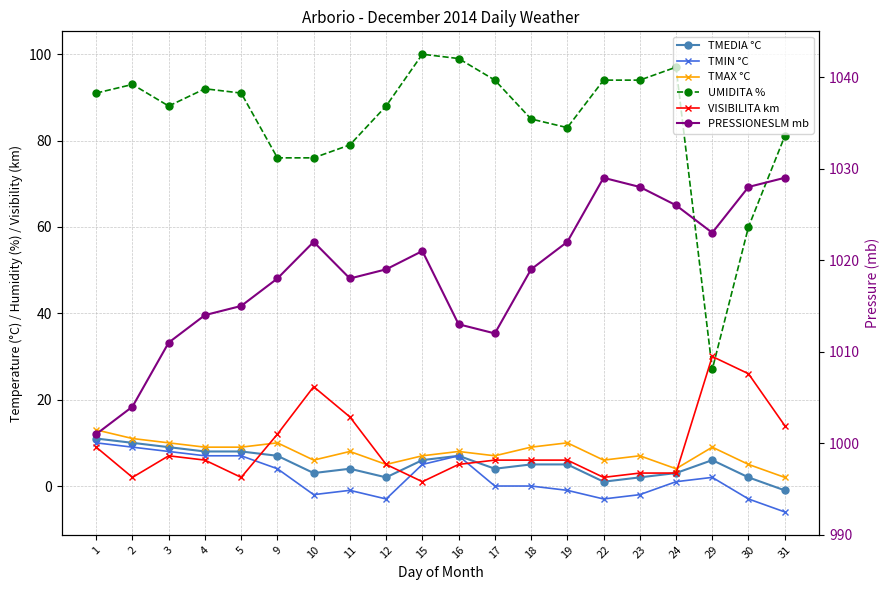

Rank the series by their maximum value, from lowest to highest.

TMIN °C, TMEDIA °C, TMAX °C, VISIBILITA km, UMIDITA %, PRESSIONESLM mb